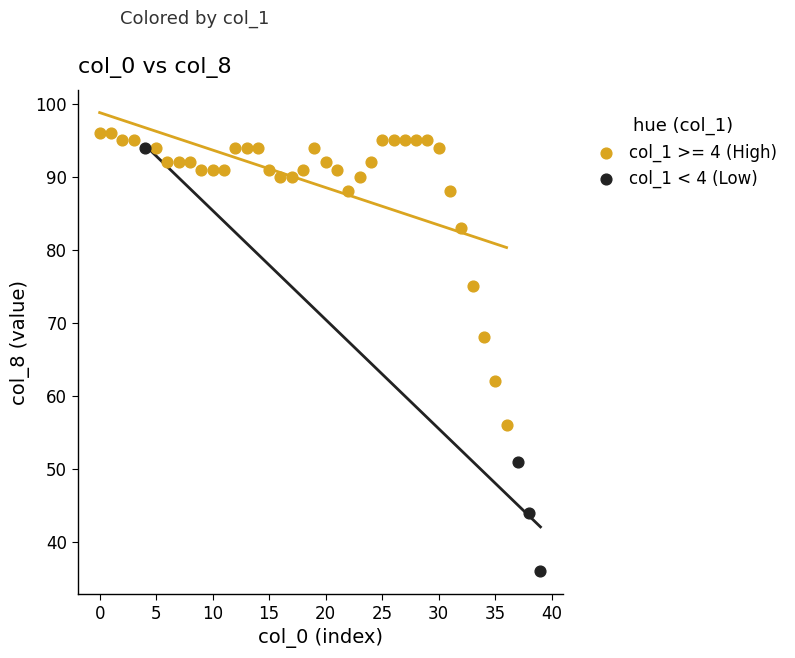

Which series has the widest spread of Y values?

col_1 < 4 (Low)